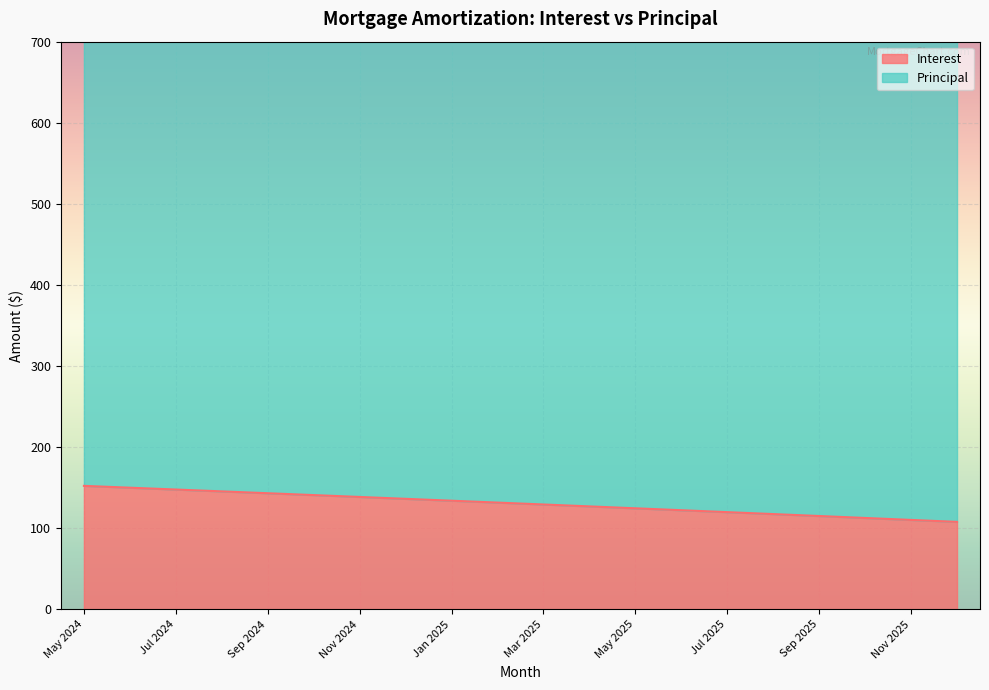

Which has a higher value, Dec 2025 or Feb 2025?

Feb 2025